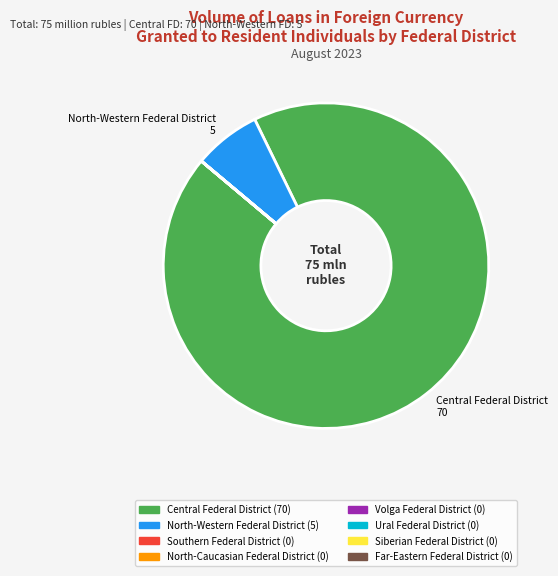

Is there any slice that represents more than half of the pie?

Yes